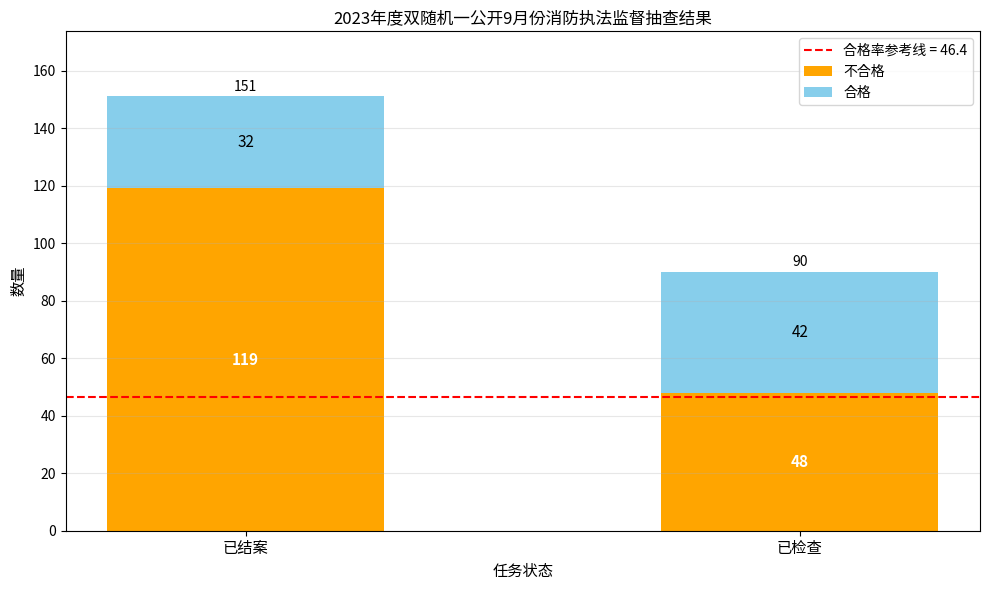

At which category is the sum across all series the highest?

已结案